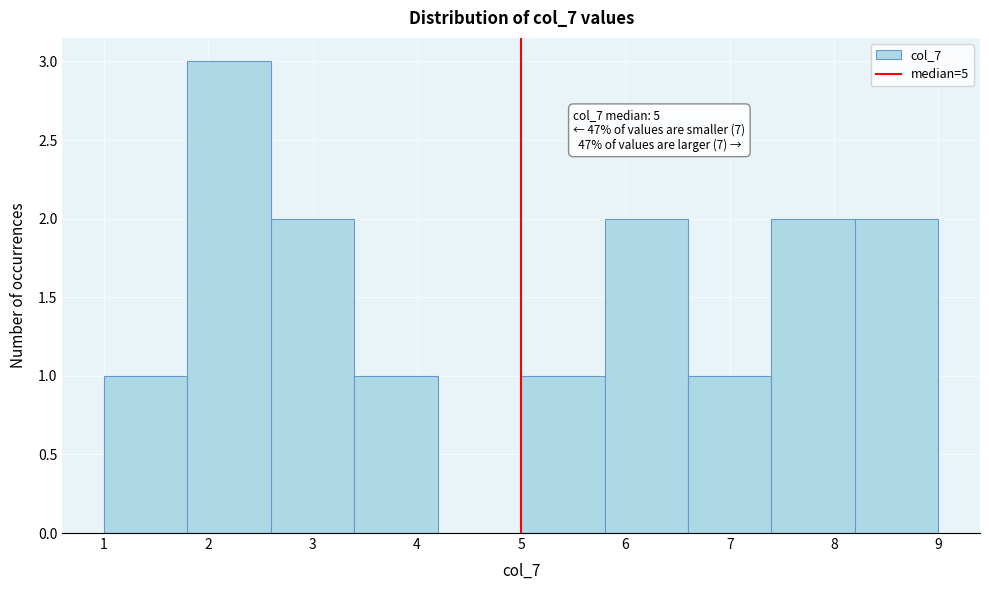

Which range on the x-axis has the tallest bar?

1.8 to 2.6